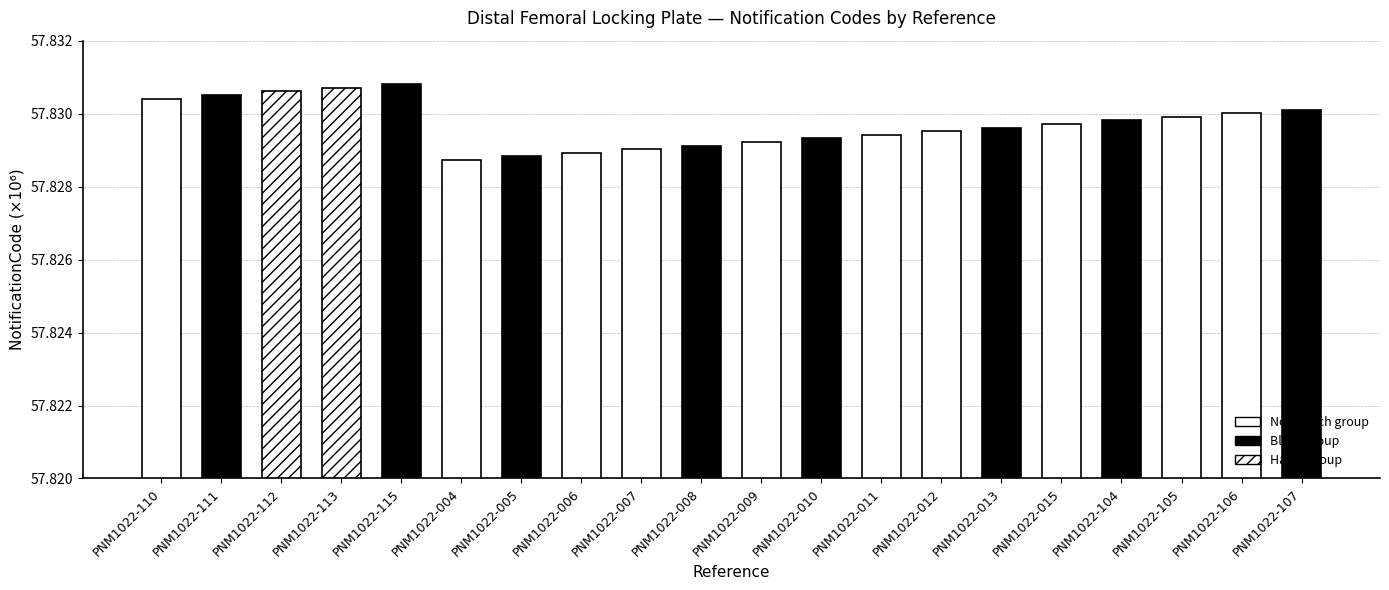

What is the label of the 2nd bar from the right?

PNM1022-106